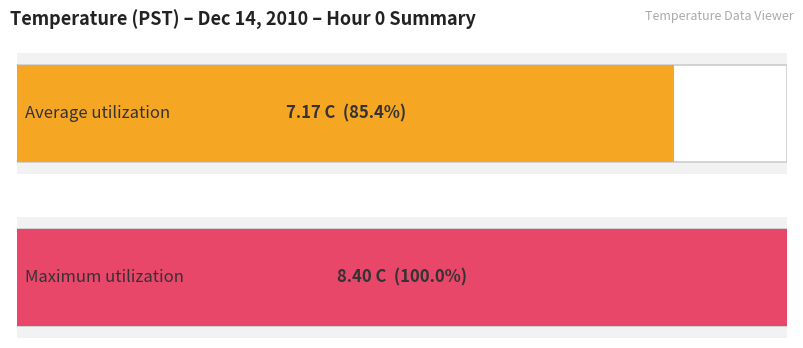

Which series has the widest spread of values?

Average utilization